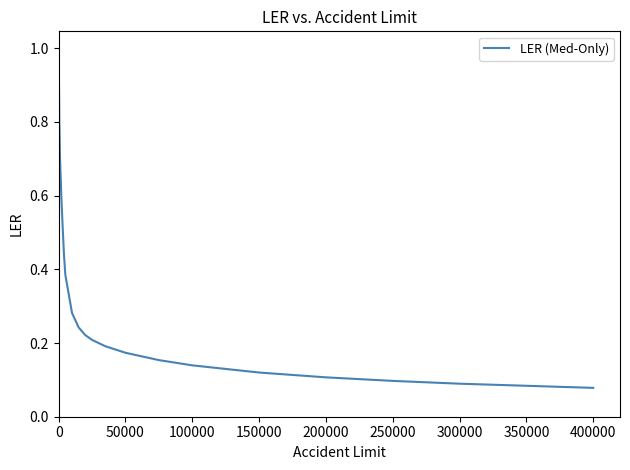

What is the difference between the maximum and minimum values?

0.9